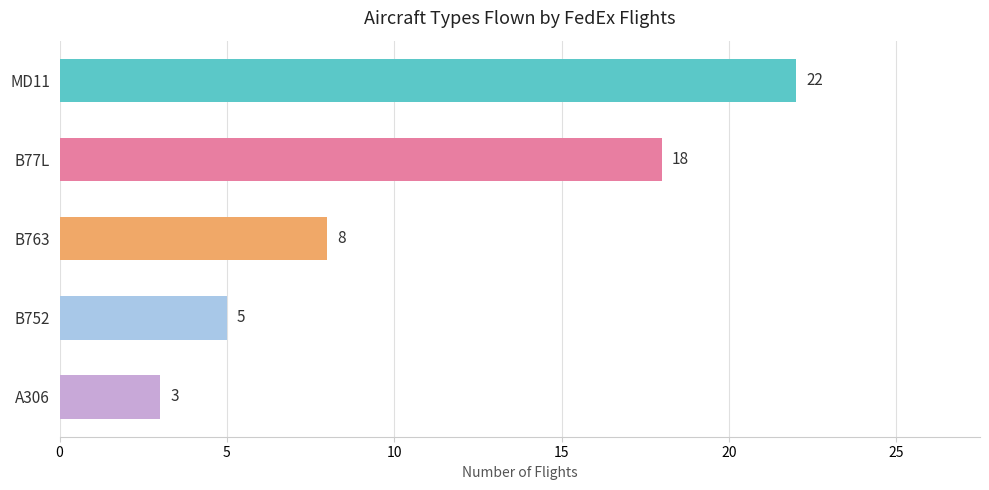

Reading bottom to top, extract all data points from this chart.

A306=3	B752=5	B763=8	B77L=18	MD11=22